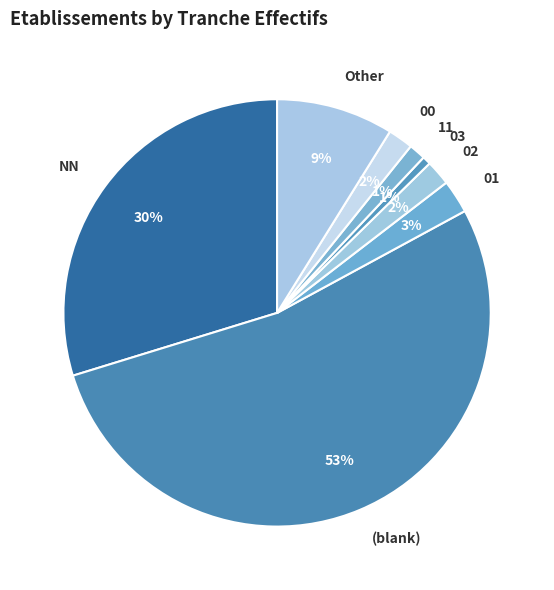

The Other slice represents 20% of the pie. True or false?

False